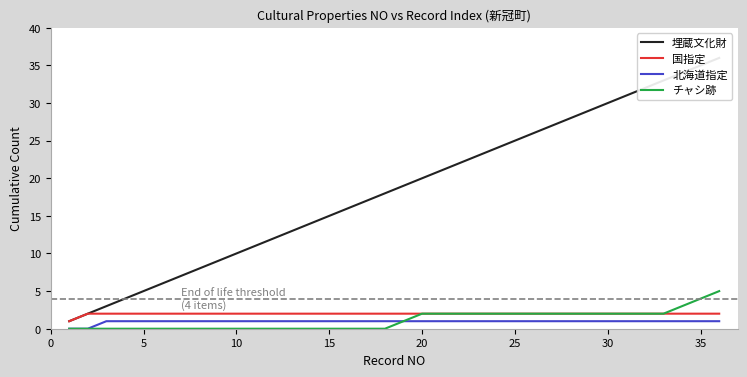

True or false: 北海道指定 and 国指定 cross at least once.

False